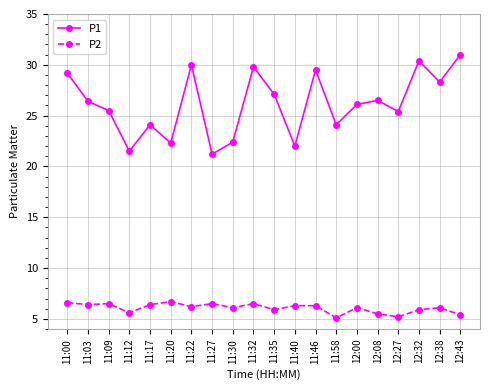

What position from the right is 11:40?

9